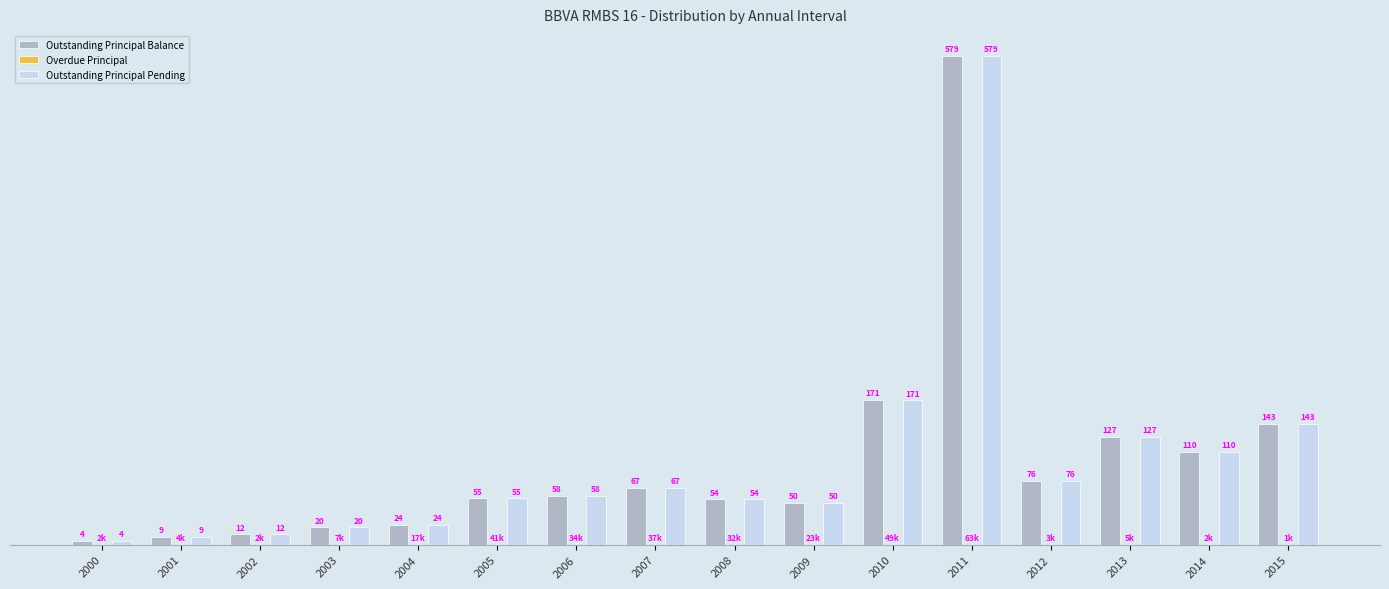

What are all the series names shown in the legend?

Outstanding Principal Balance, Overdue Principal, Outstanding Principal Pending